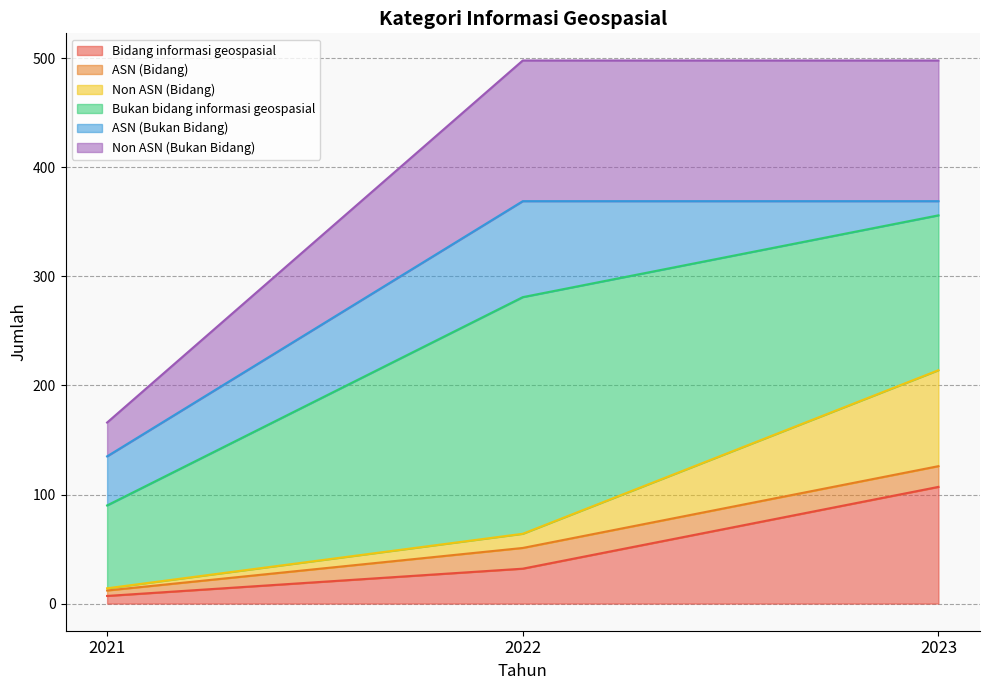

Which category has the lowest value in the Bidang informasi geospasial series?

2021